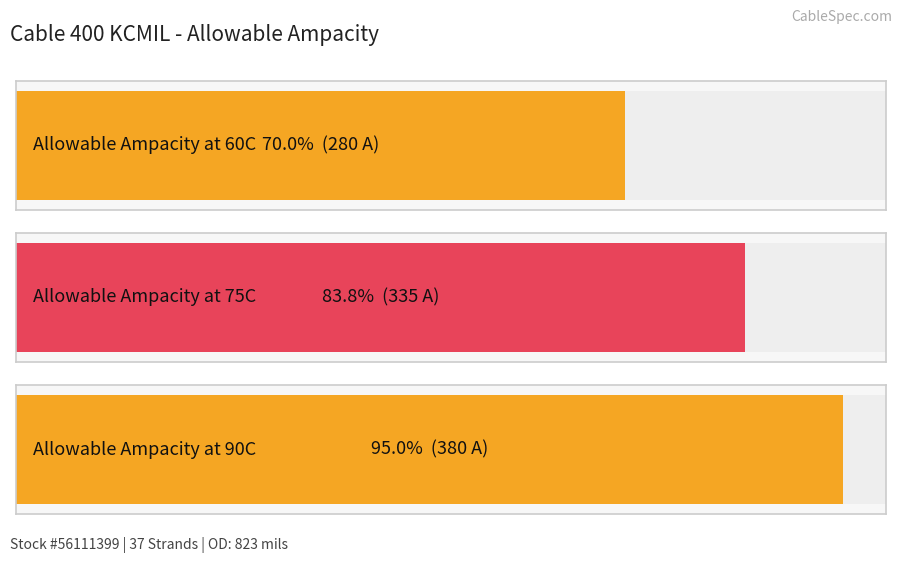

The value at Allowable Ampacity at 75C is 335. True or false?

True